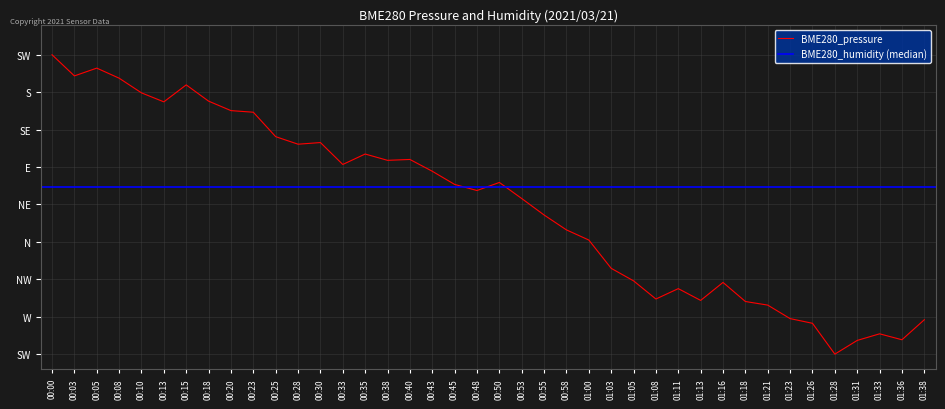

What is the label of the 35th point from the right?

00:13